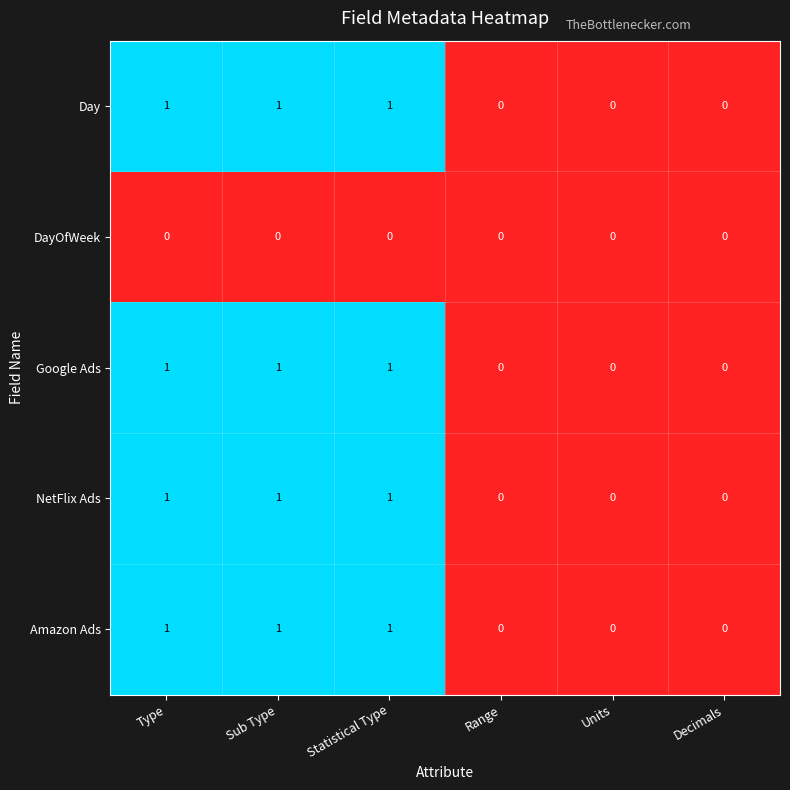

Count the number of categories in the chart.

6